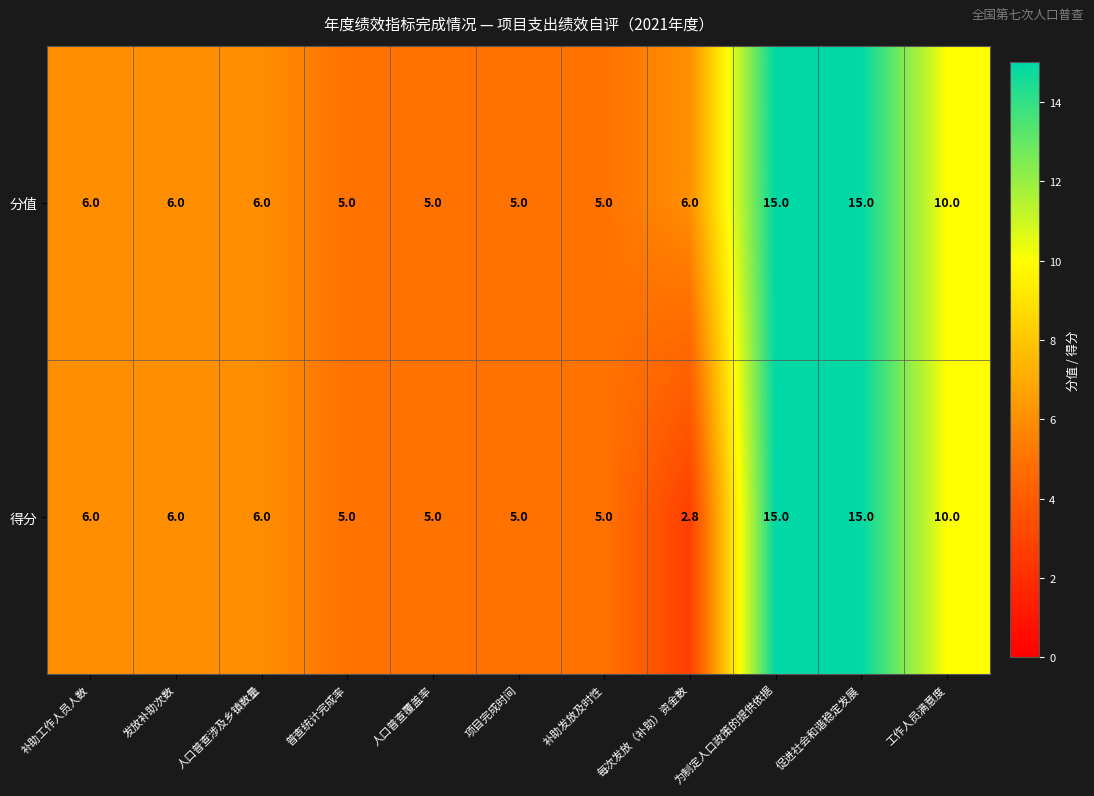

What is the greatest value displayed?

15.0